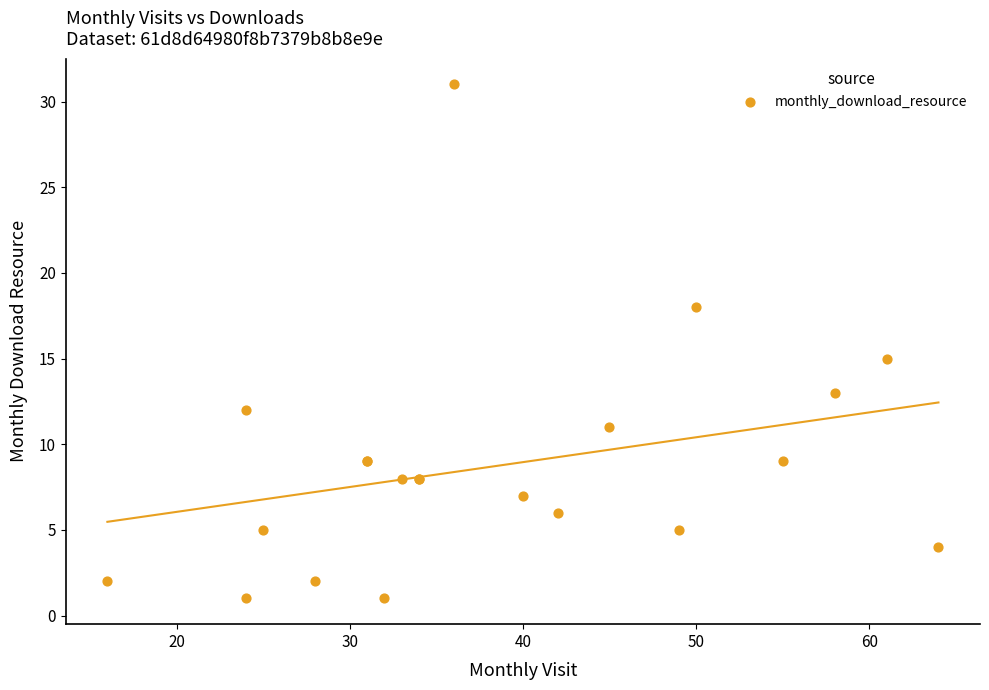

What Y value in the scatter plot is closest to 16?

15